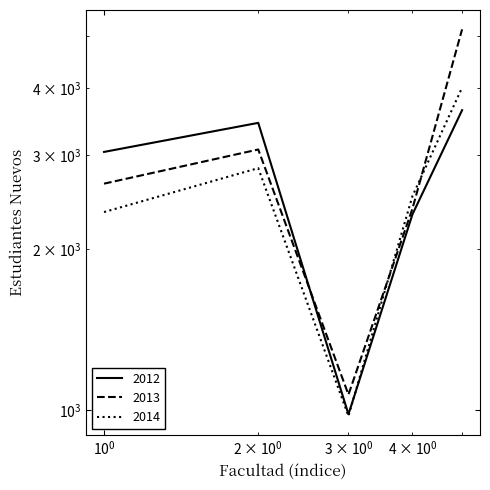

What are all the series names shown in the legend?

2012, 2013, 2014